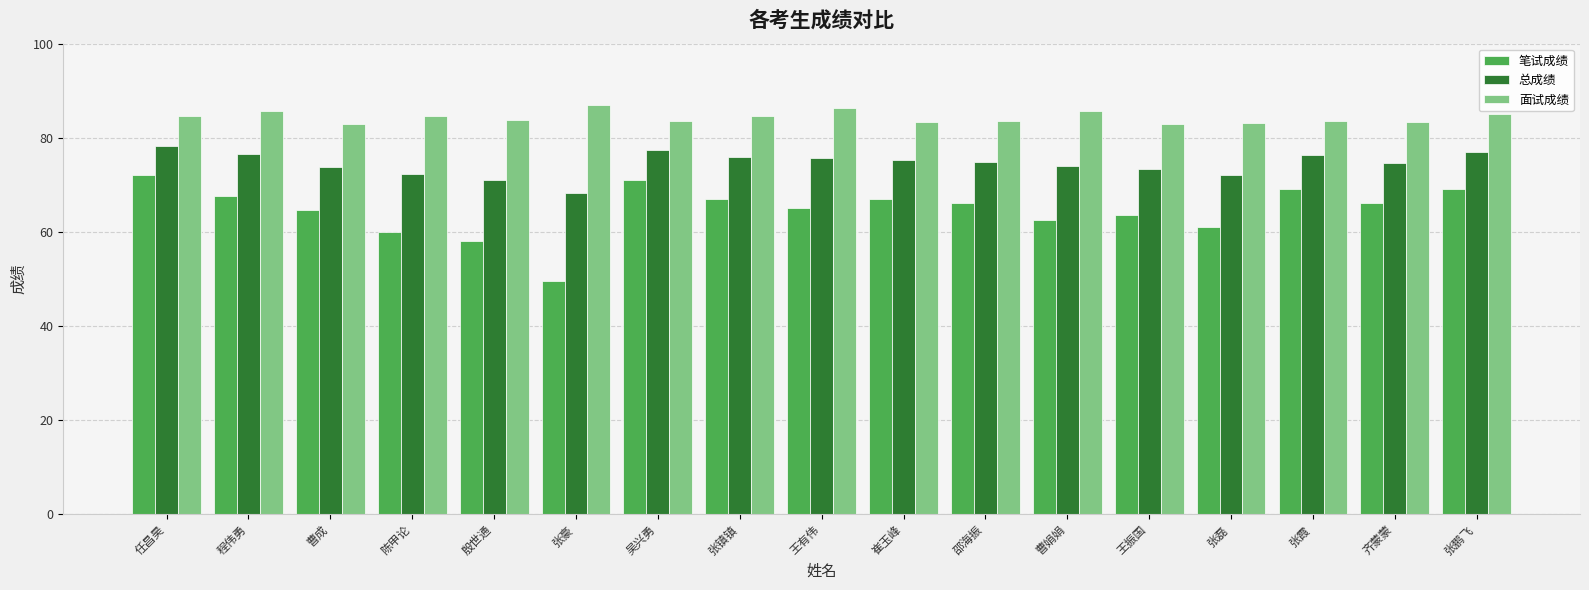

How many bars are there in each group?

3